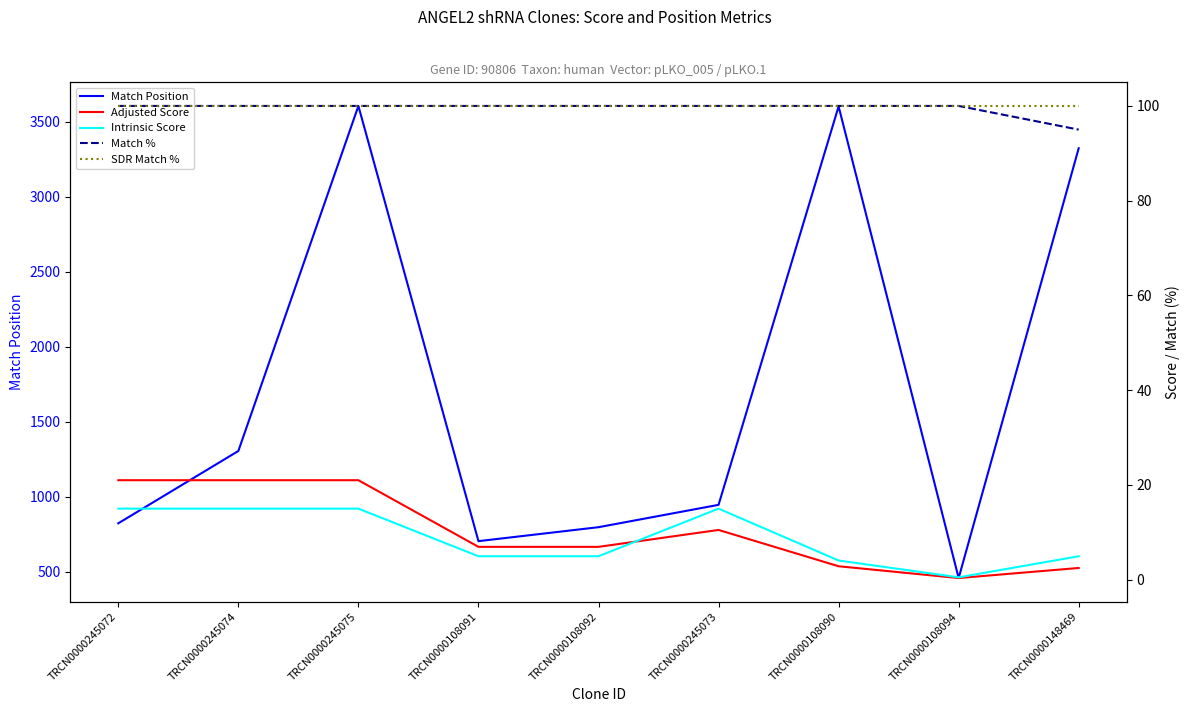

Is it true that Adjusted Score equals 11.6 at TRCN0000245074?

False